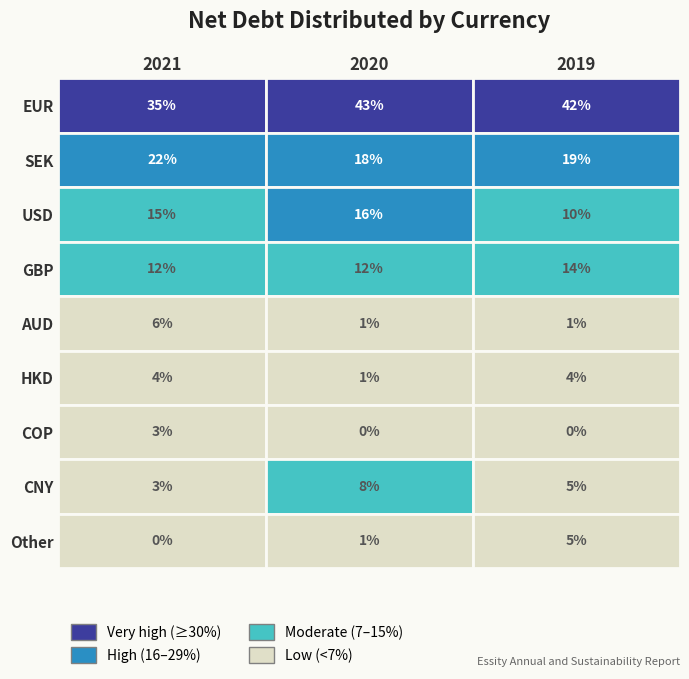

How many series are shown in this chart?

9